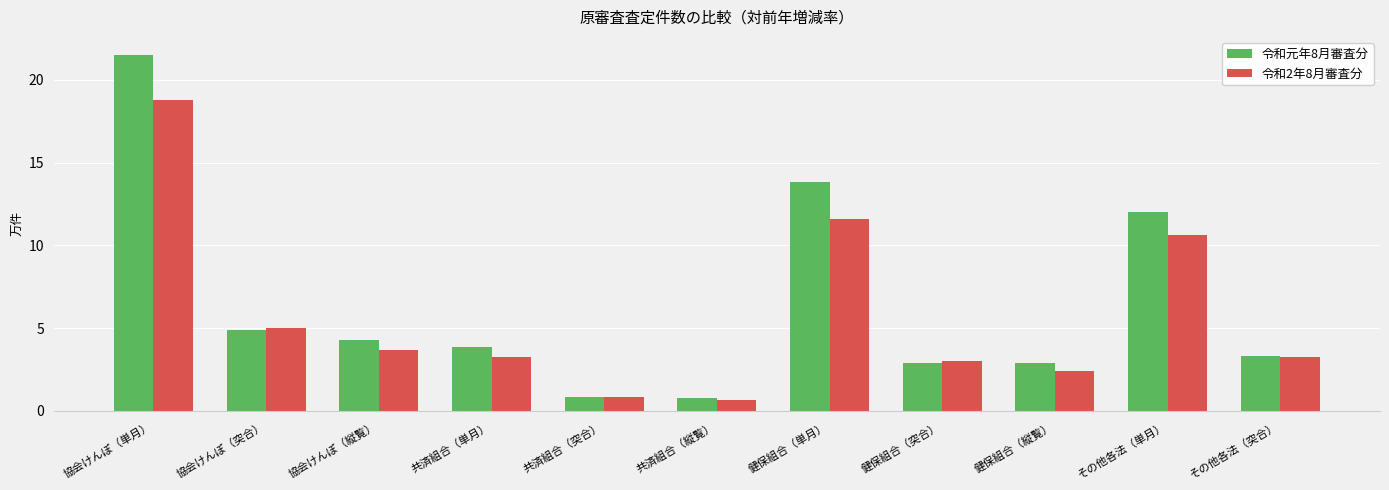

What position from the left is 共済組合（突合）?

5